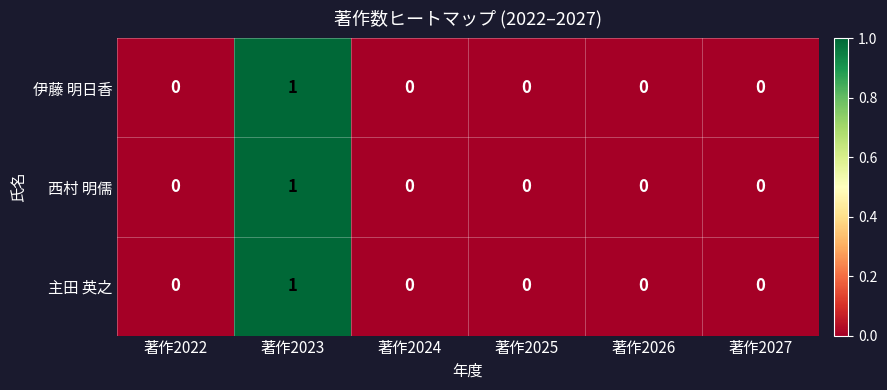

Which label corresponds to the largest value in the chart?

著作2023